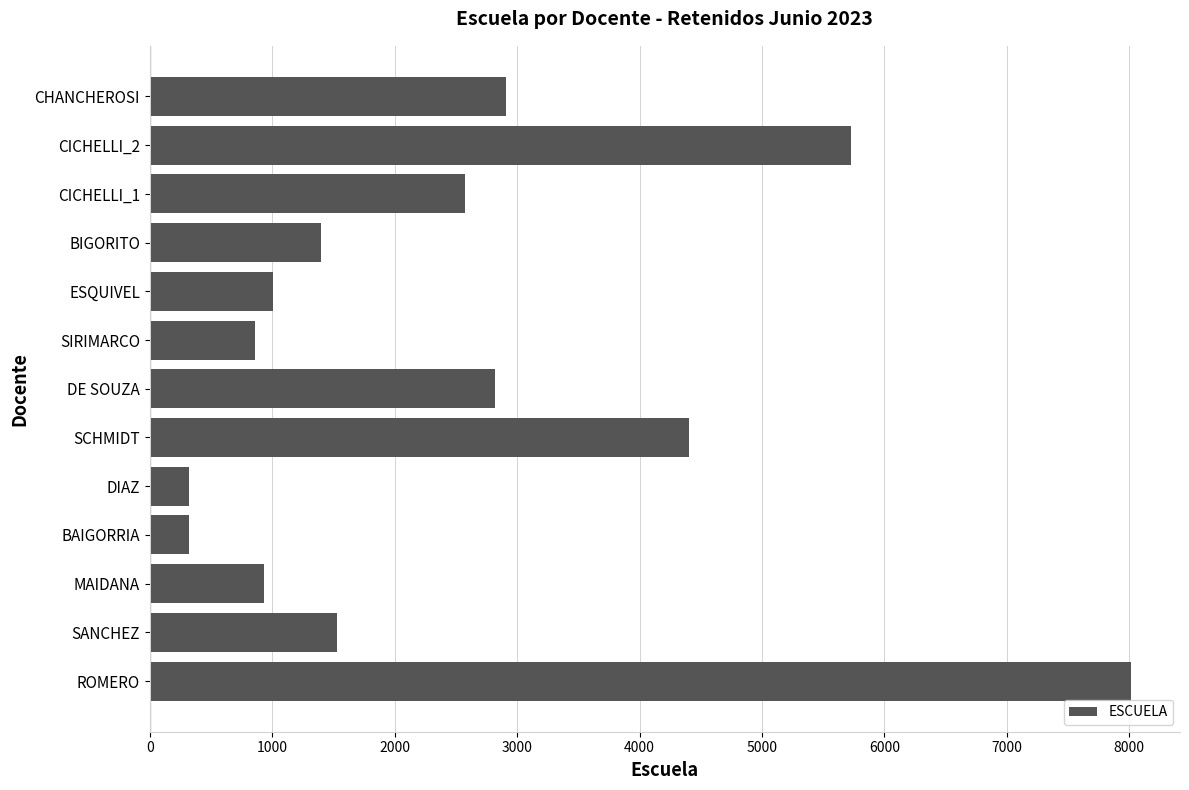

Reading bottom to top, transcribe all the data shown in this chart.

8013	1533	932	320	320	4404	2821	860	1009	1396	2573	5730	2911